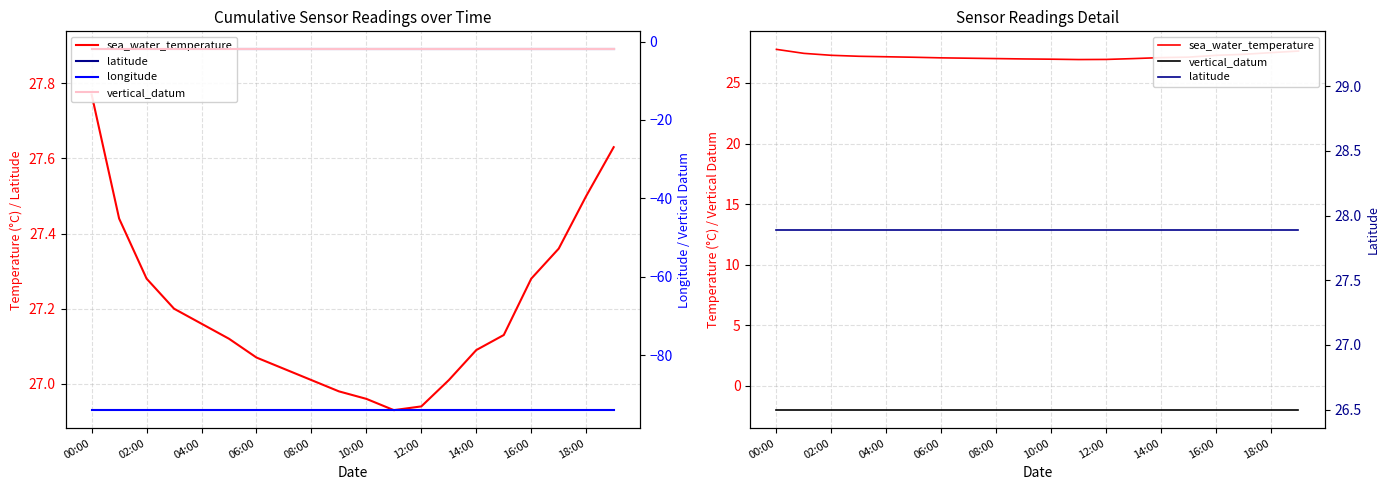

True or false: sea_water_temperature and vertical_datum cross at least once.

False